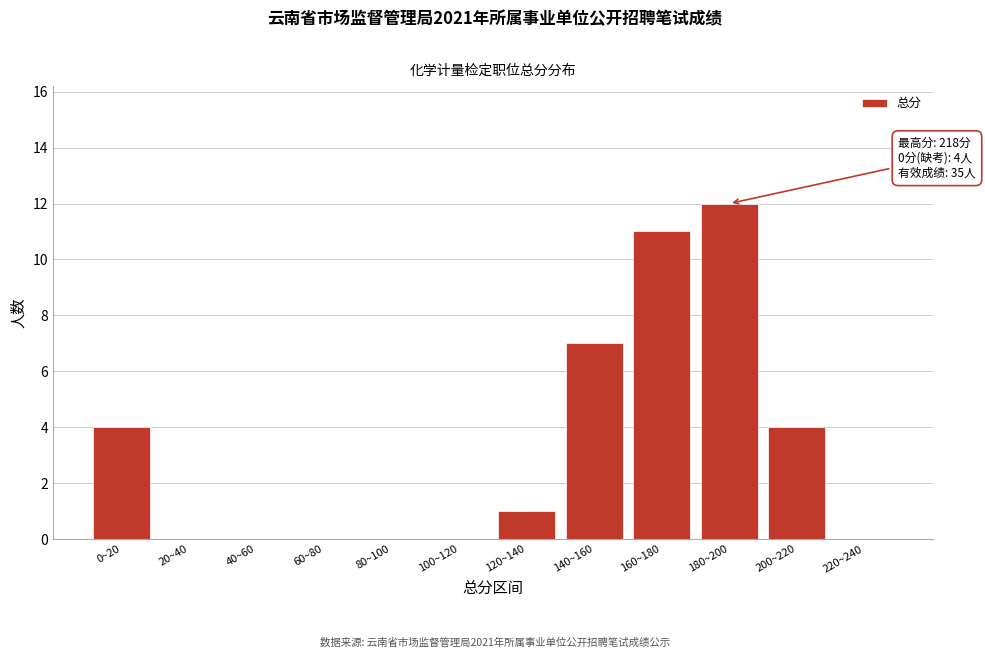

Reading left to right, list all the values displayed in this chart.

0~20=4	20~40=0	40~60=0	60~80=0	80~100=0	100~120=0	120~140=1	140~160=7	160~180=11	180~200=12	200~220=4	220~240=0